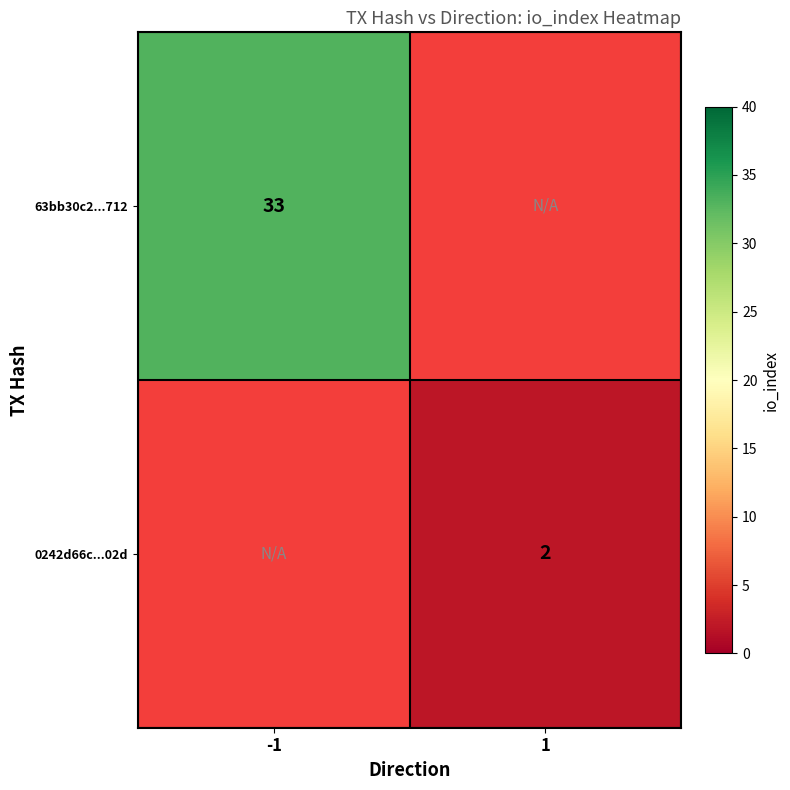

The value of 63bb30c2...712 at -1 is 55. True or false?

False